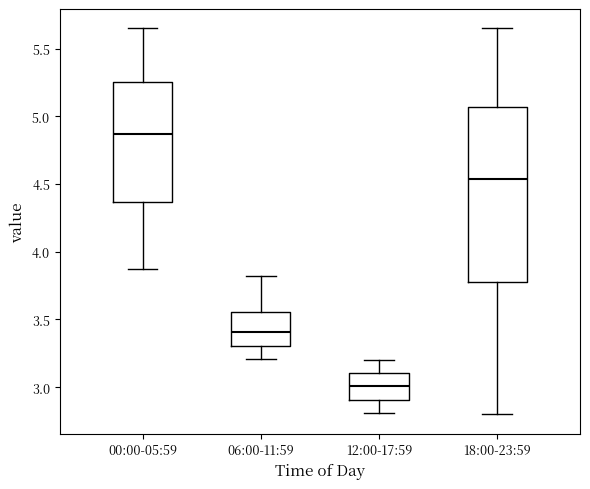

Reading left to right, read every box against the y-axis: the position of its median line, the range the box covers, and the ends of its whiskers. The values are not printed on the chart, so give them approximately, as read against the axis.

00:00-05:59: median 4.85, box 4.35 to 5.25, whiskers 3.85 to 5.65
06:00-11:59: median 3.40, box 3.30 to 3.55, whiskers 3.20 to 3.80
12:00-17:59: median 3.00, box 2.90 to 3.10, whiskers 2.80 to 3.20
18:00-23:59: median 4.55, box 3.80 to 5.05, whiskers 2.80 to 5.65